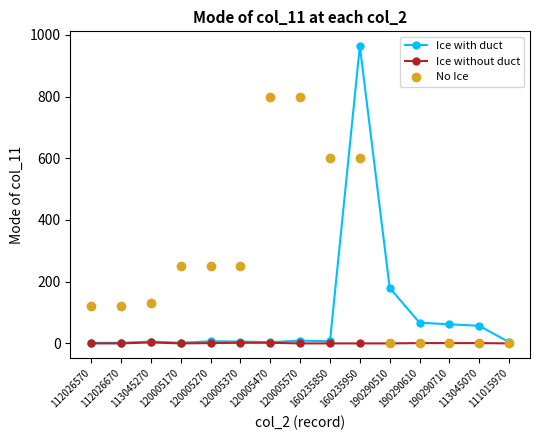

At how many categories does at least one series exceed 839?

1